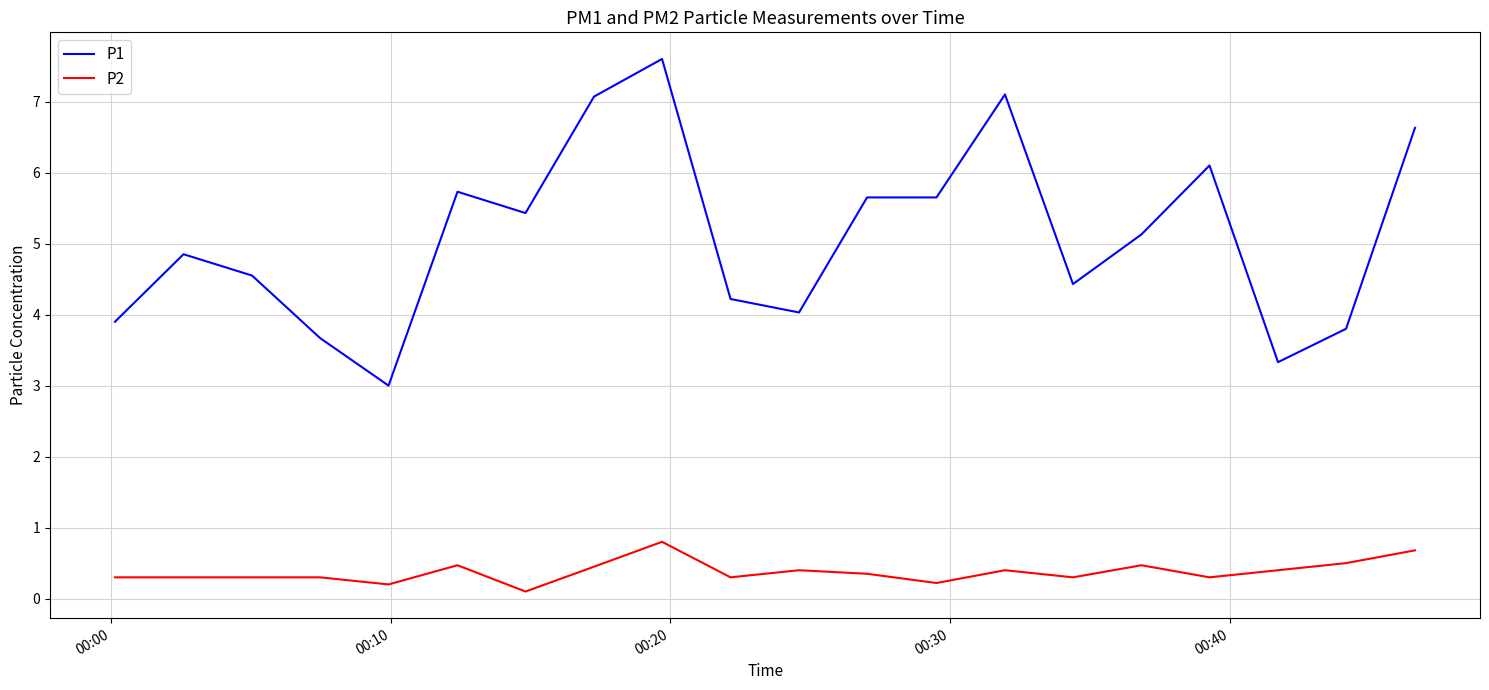

True or false: P1 and P2 cross at least once.

False